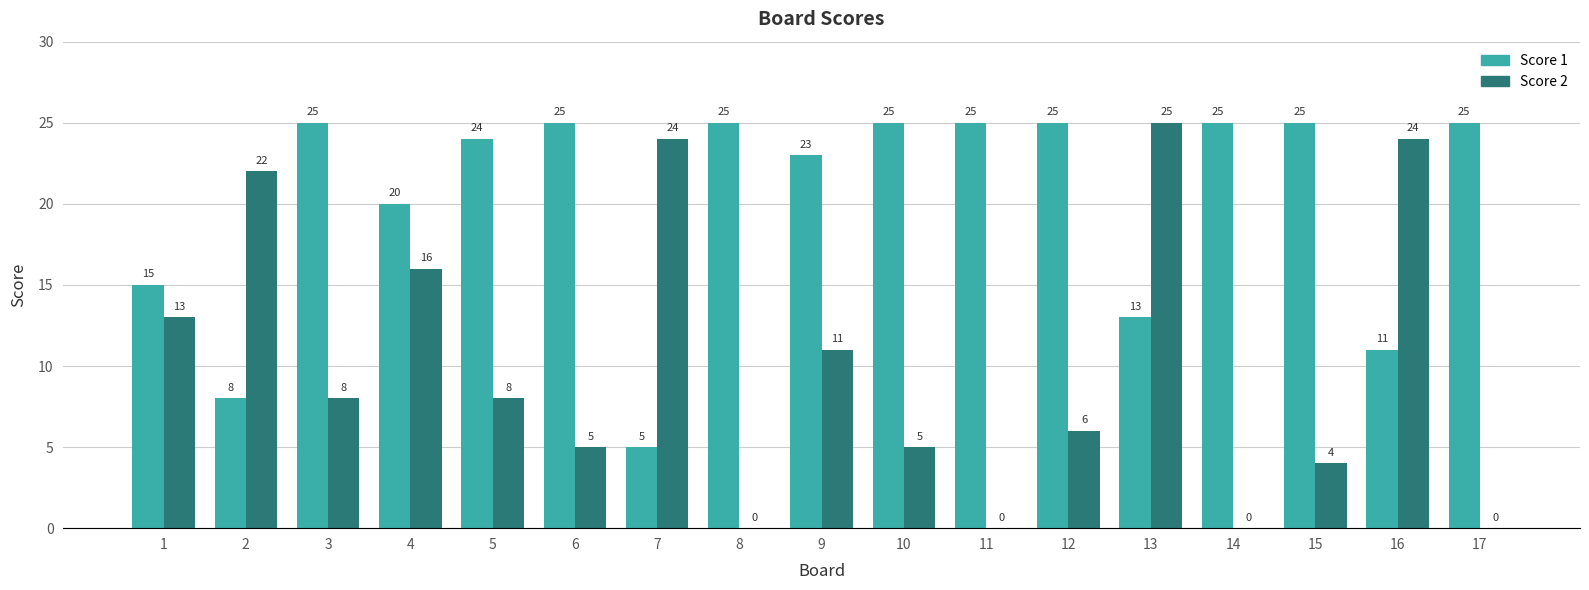

Which category has the highest value in the Score 2 series?

13